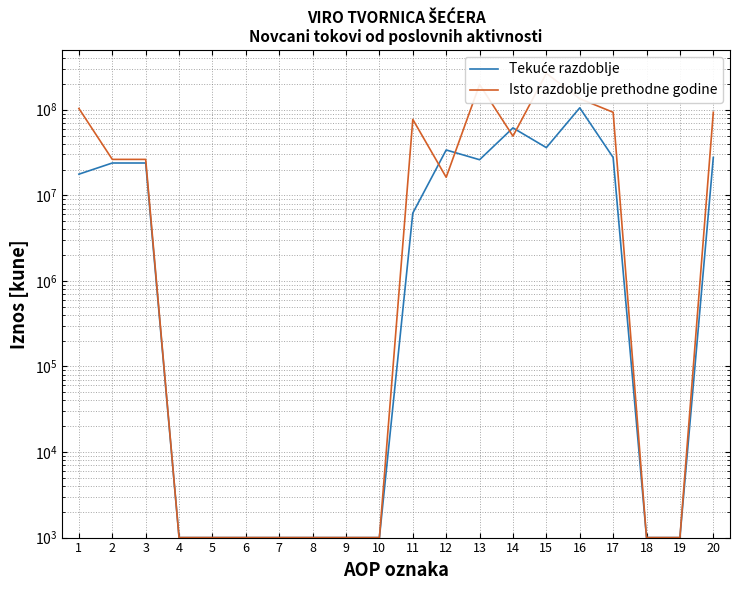

Where does the Tekuće razdoblje series first go above 17663075?

2